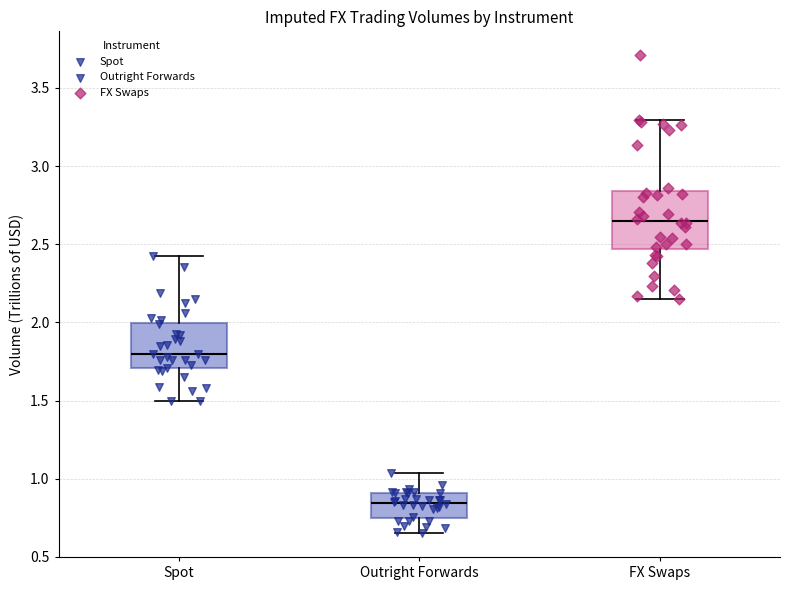

Reading left to right, read every box against the y-axis: the position of its median line, the range the box covers, and the ends of its whiskers. The values are not printed on the chart, so give them approximately, as read against the axis.

Spot: median 1.80, box 1.70 to 2.00, whiskers 1.50 to 2.45
Outright Forwards: median 0.85, box 0.75 to 0.90, whiskers 0.65 to 1.05
FX Swaps: median 2.65, box 2.45 to 2.85, whiskers 2.15 to 3.30